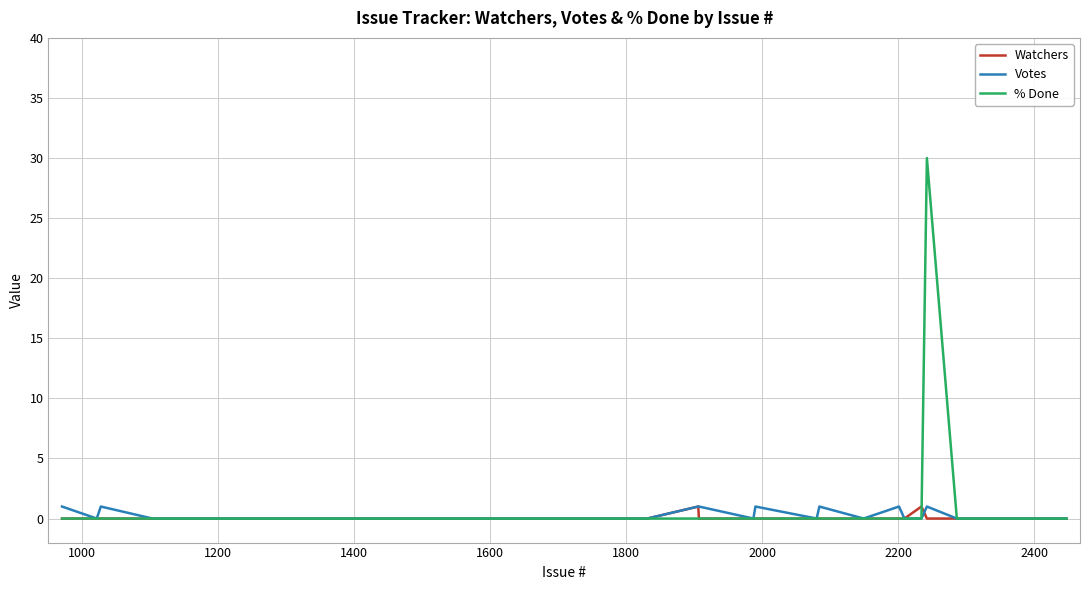

Which series has the widest spread of values?

% Done